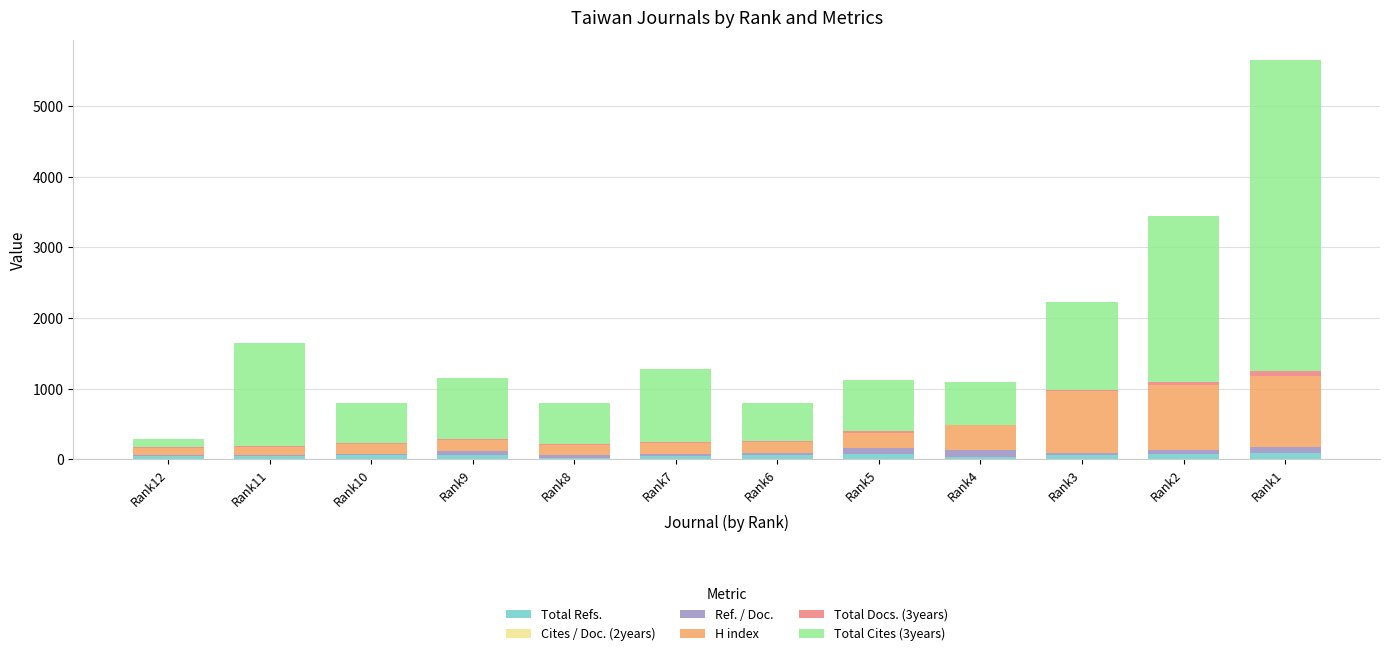

At which category is the sum across all series the highest?

Rank1